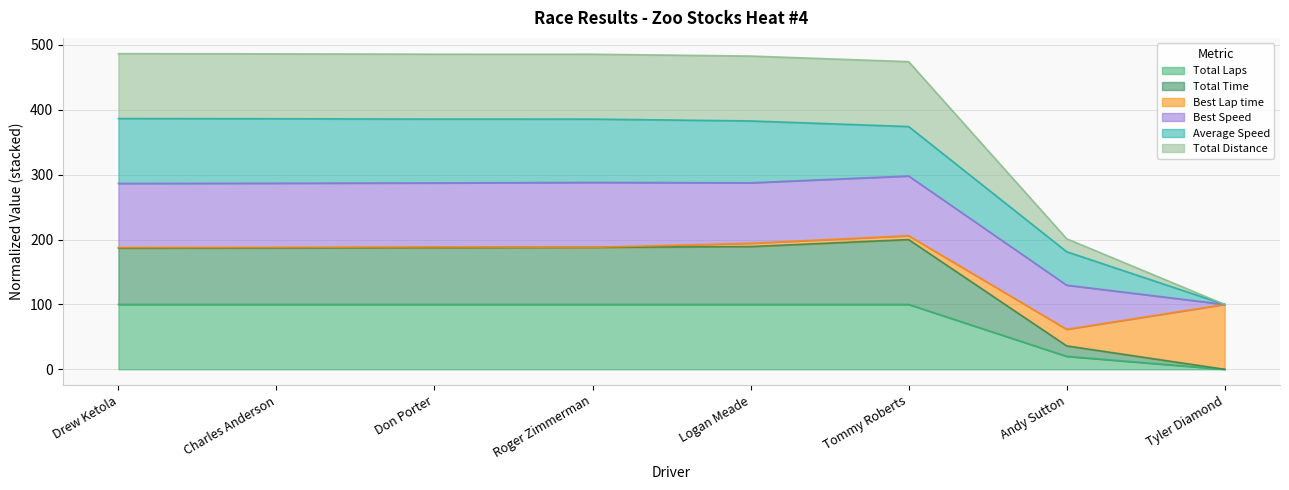

True or false: Total Laps has more than 0 interior local peaks.

False